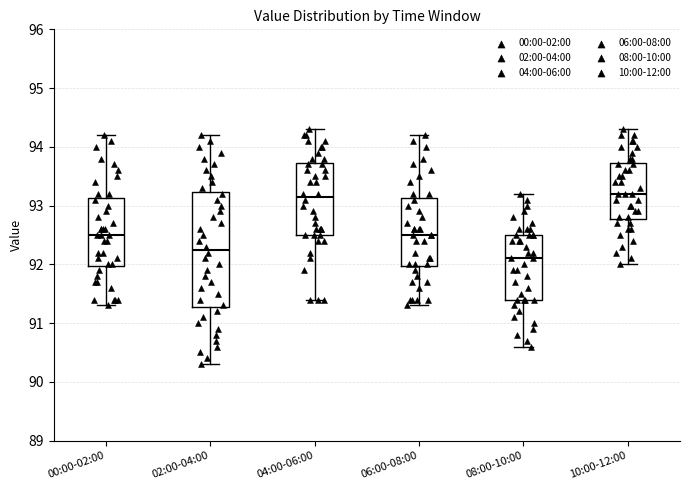

Reading left to right, transcribe this box plot: for each box, give where its median line is, the range the box spans, and where its two whiskers end, as read against the y-axis. The values are not printed on the chart, so give them approximately, as read against the axis.

00:00-02:00: median 92.5, box 92.0 to 93.1, whiskers 91.3 to 94.2
02:00-04:00: median 92.3, box 91.3 to 93.2, whiskers 90.3 to 94.2
04:00-06:00: median 93.2, box 92.5 to 93.7, whiskers 91.4 to 94.3
06:00-08:00: median 92.5, box 92.0 to 93.1, whiskers 91.3 to 94.2
08:00-10:00: median 92.1, box 91.4 to 92.5, whiskers 90.6 to 93.2
10:00-12:00: median 93.2, box 92.8 to 93.7, whiskers 92.0 to 94.3